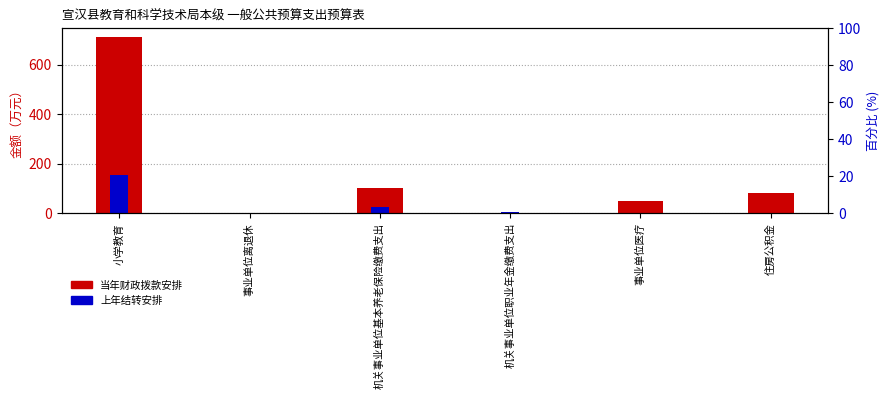

What are all the series names shown in the legend?

当年财政拨款安排, 上年结转安排